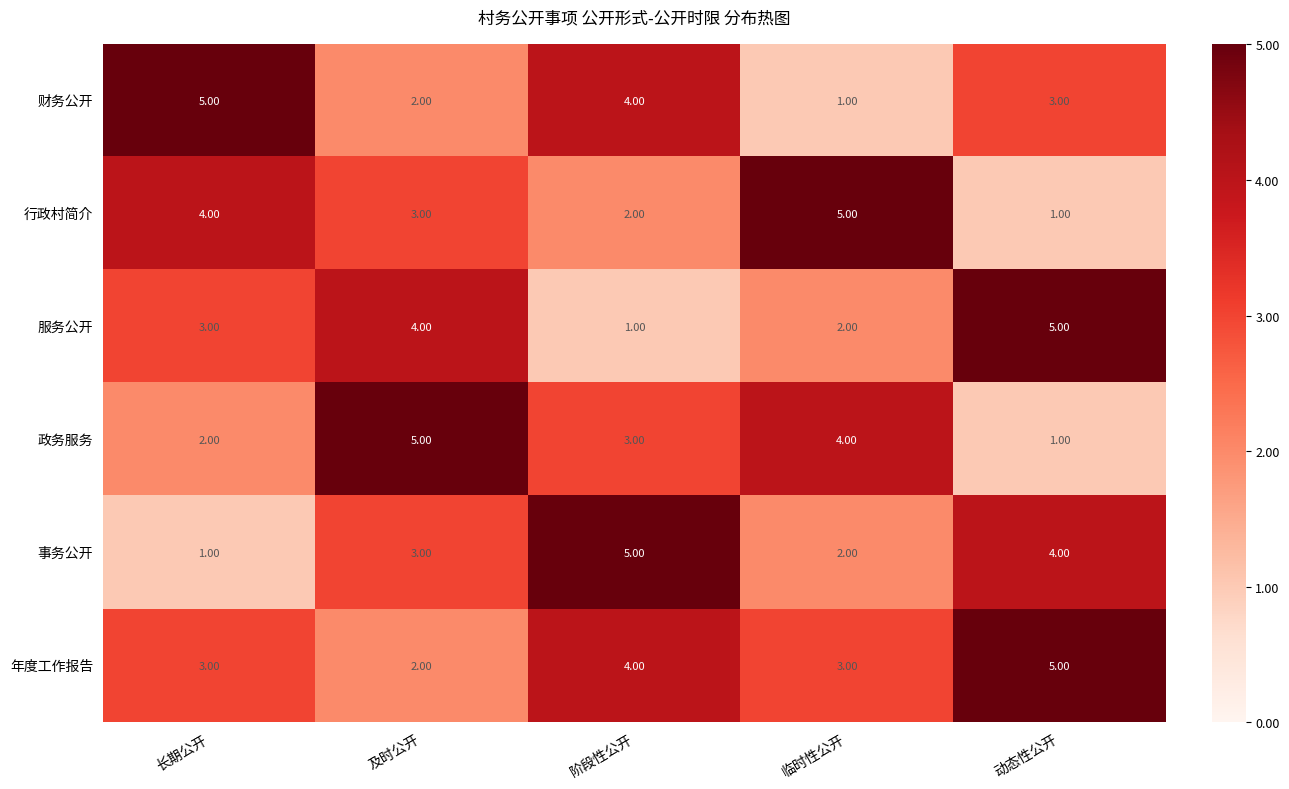

What is the sum of all 服务公开 values?

15